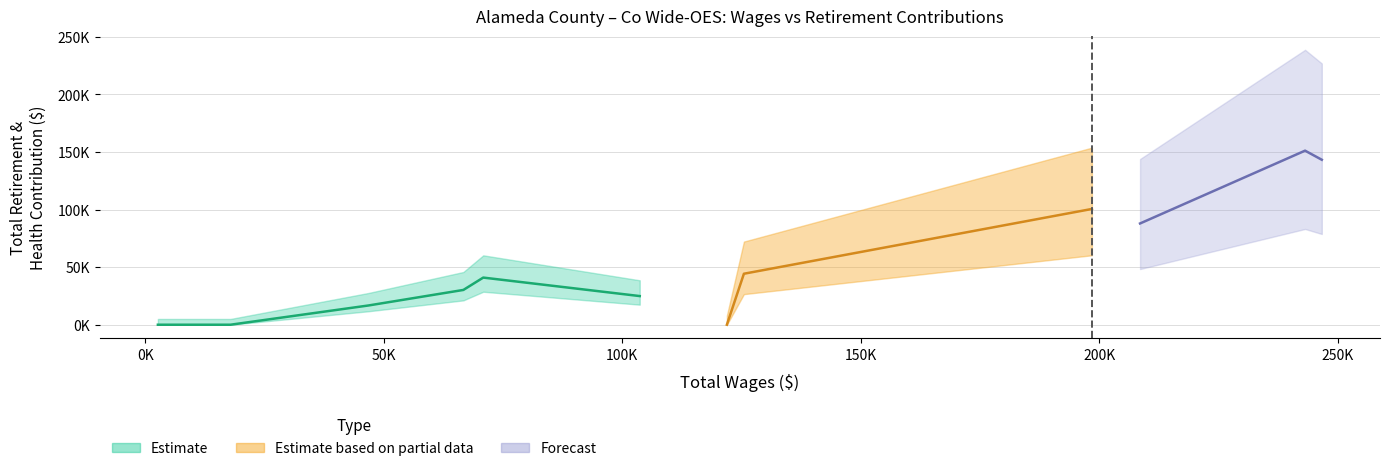

Reading left to right, transcribe all the data shown in this chart.

total_wages: total_wages=246607	total_retirement=243099	2=208512	3=198417	4=125478	5=121909	6=103644	7=70846	8=66680	9=46822	10=17864	11=16647	12=14447	13=2648
total_retirement: total_wages=143211	total_retirement=151106	2=87901	3=100494	4=44266	5=0	6=24872	7=40917	8=30198	9=16729	10=0	11=0	12=0	13=0